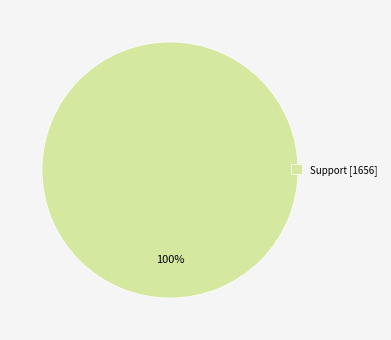

What percentage is the Support [1656] slice, to the nearest percent?

100%